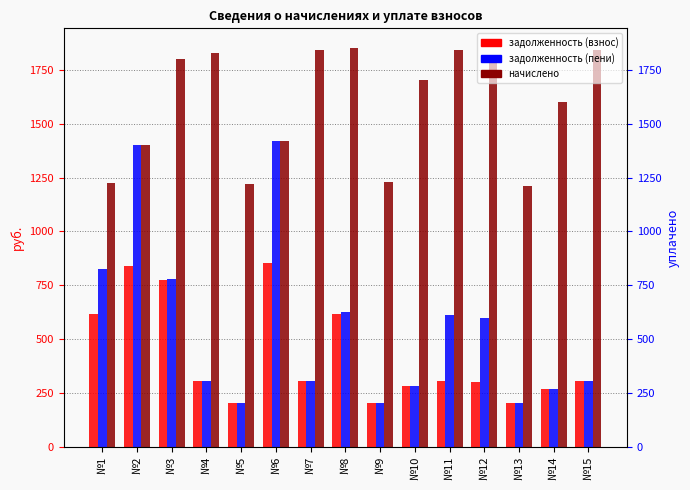

What is the minimum value shown in the chart?

201.8